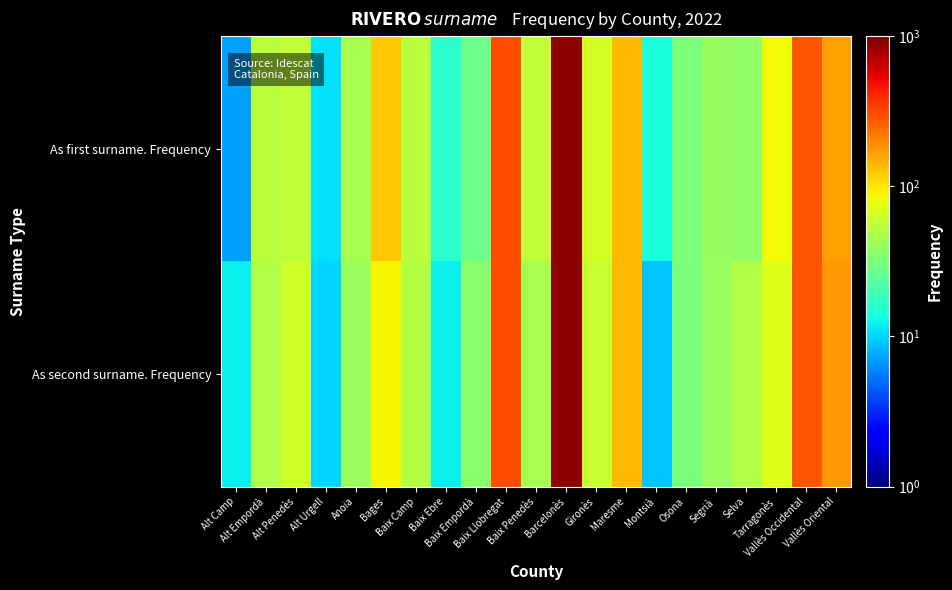

Which has a higher value, Maresme or Vallès Occidental?

Vallès Occidental